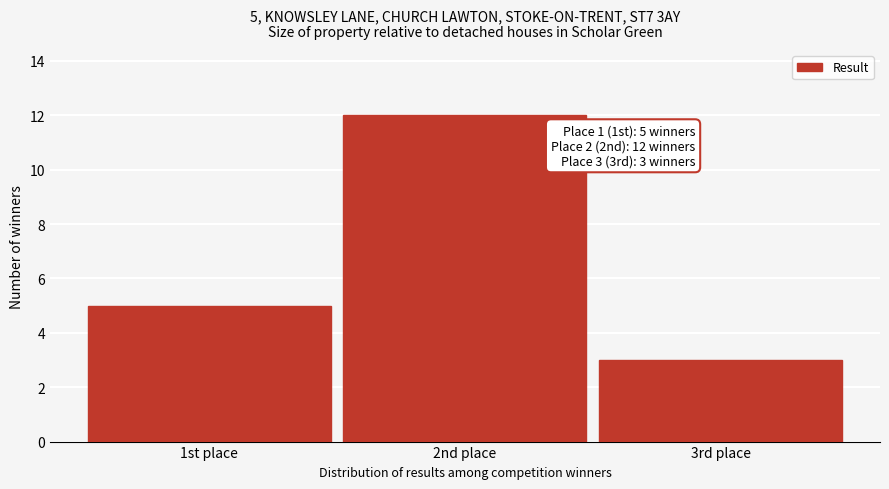

Reading left to right, transcribe all the data shown in this chart.

1st place=5	2nd place=12	3rd place=3